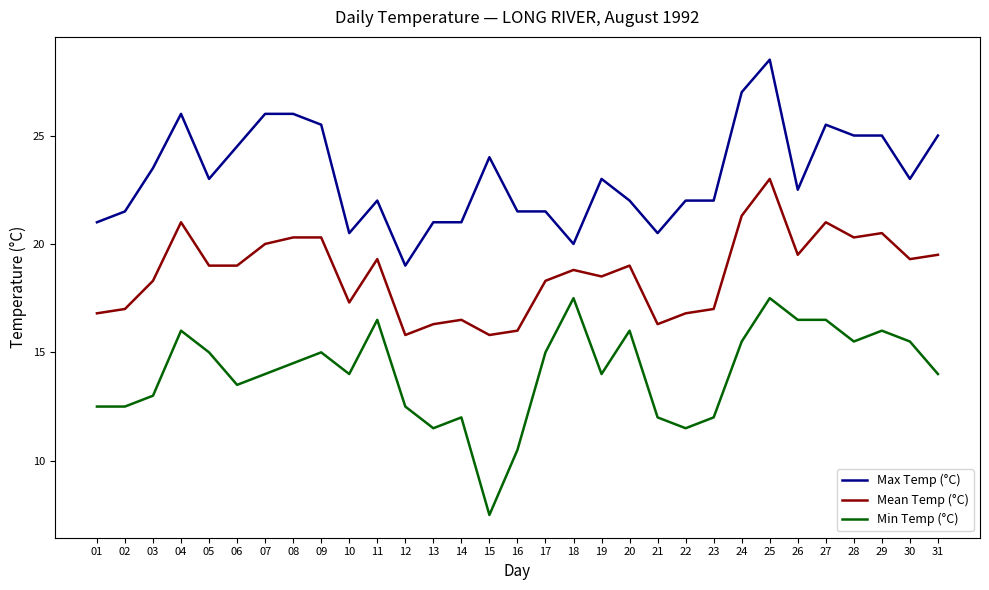

Which label corresponds to the smallest value in the chart?

15